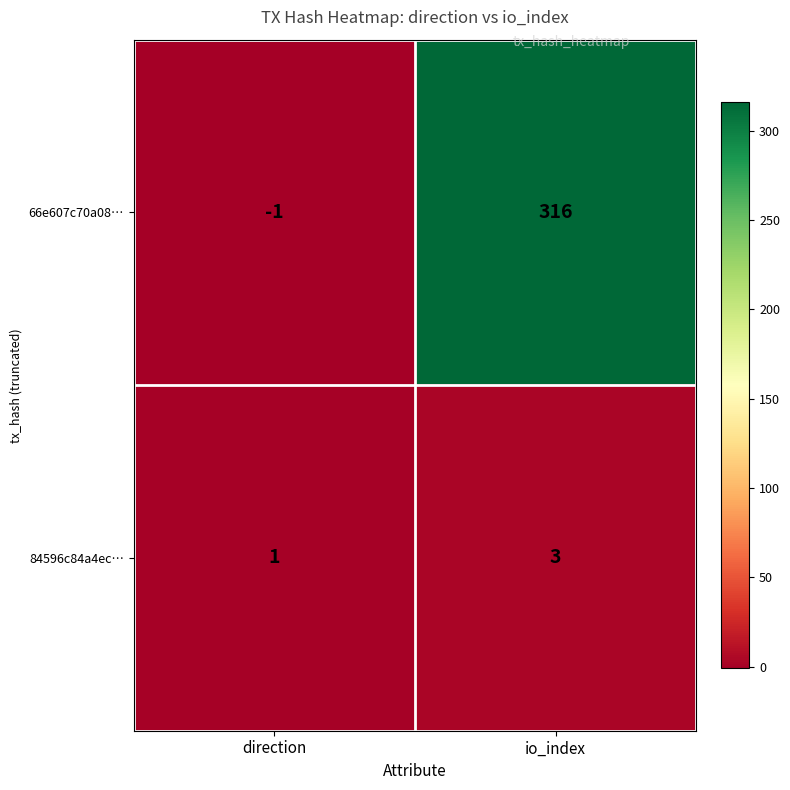

Reading right to left, list all the values displayed in this chart.

66e607c70a08…: io_index=316	direction=-1
84596c84a4ec…: io_index=3	direction=1